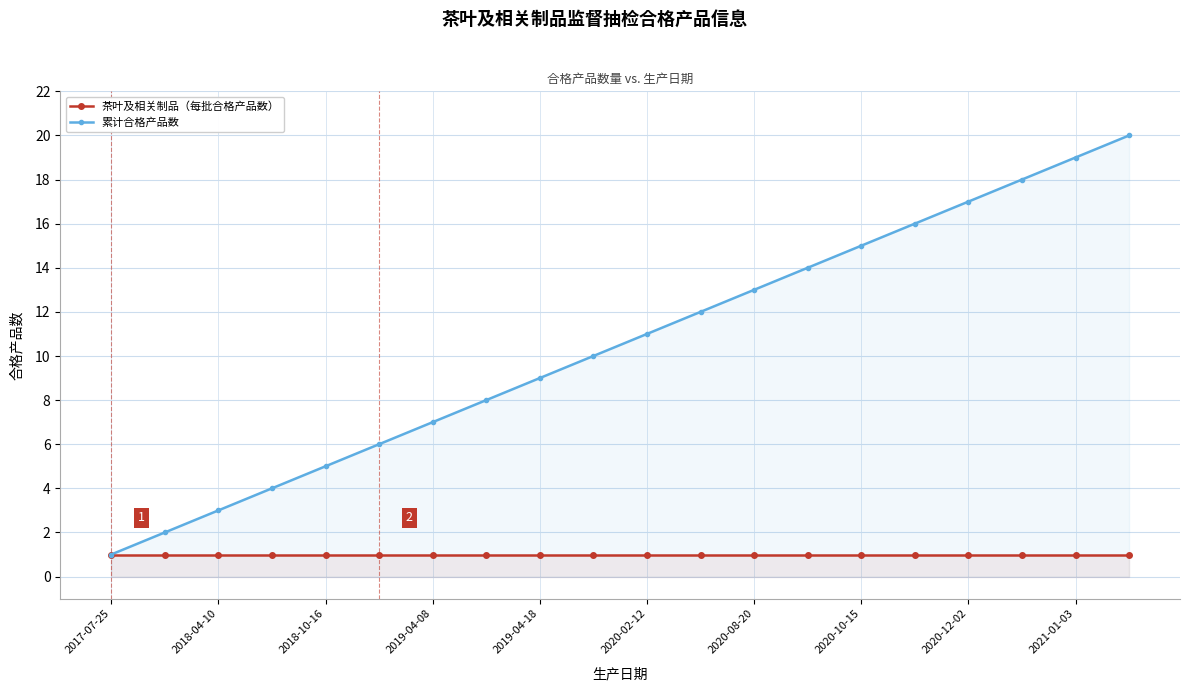

Which series has the largest total across all categories?

累计合格产品数